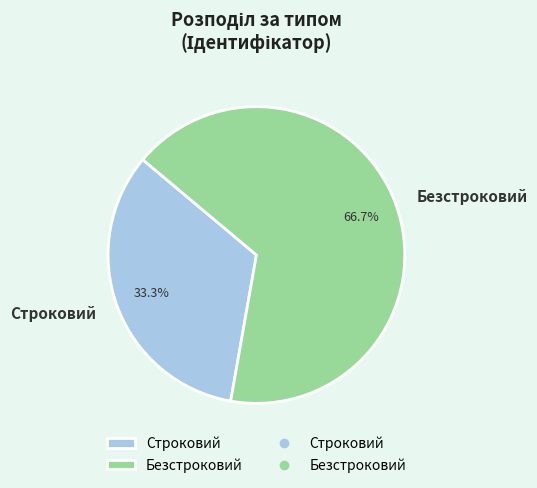

To the nearest percent, what is the difference between the largest and smallest slice percentages?

33%